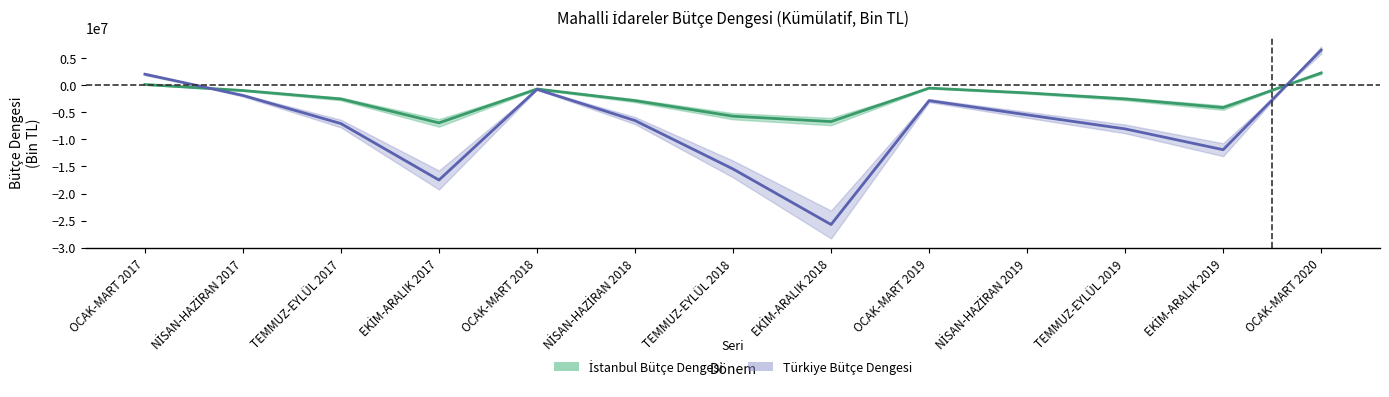

What is the difference between the second highest and second lowest values in the Türkiye Bütçe Dengesi series?

19547047